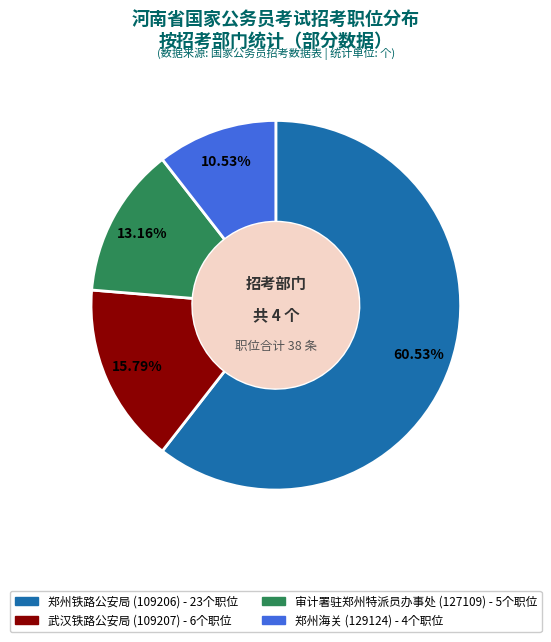

Does any single category account for the majority?

Yes